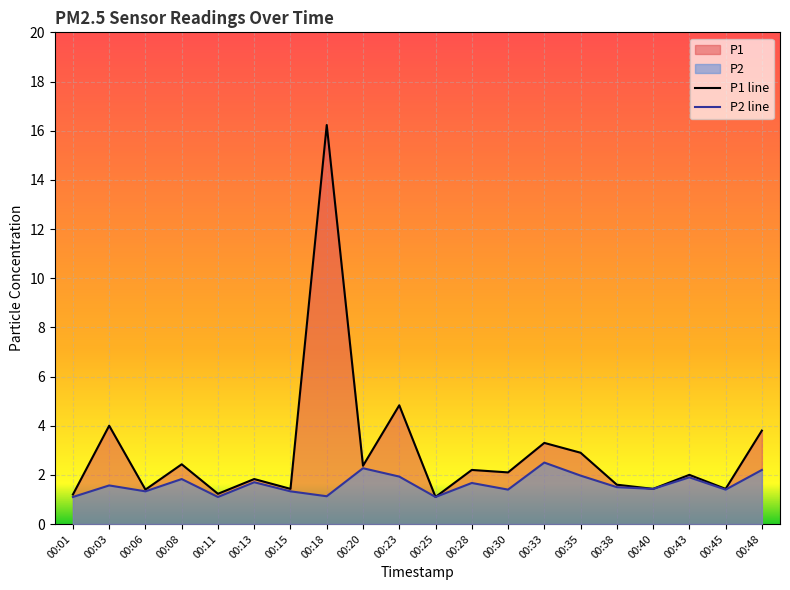

Between 00:18 and 00:25, which series saw the biggest shift?

P1 line